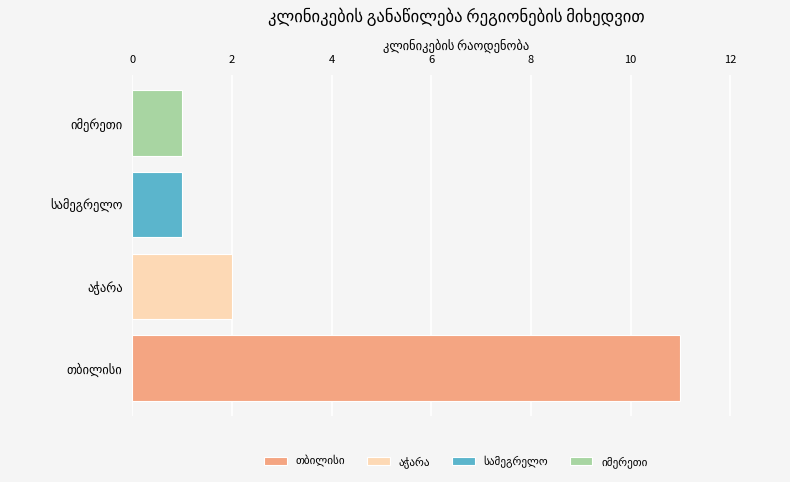

What is the difference between the maximum and minimum values?

10